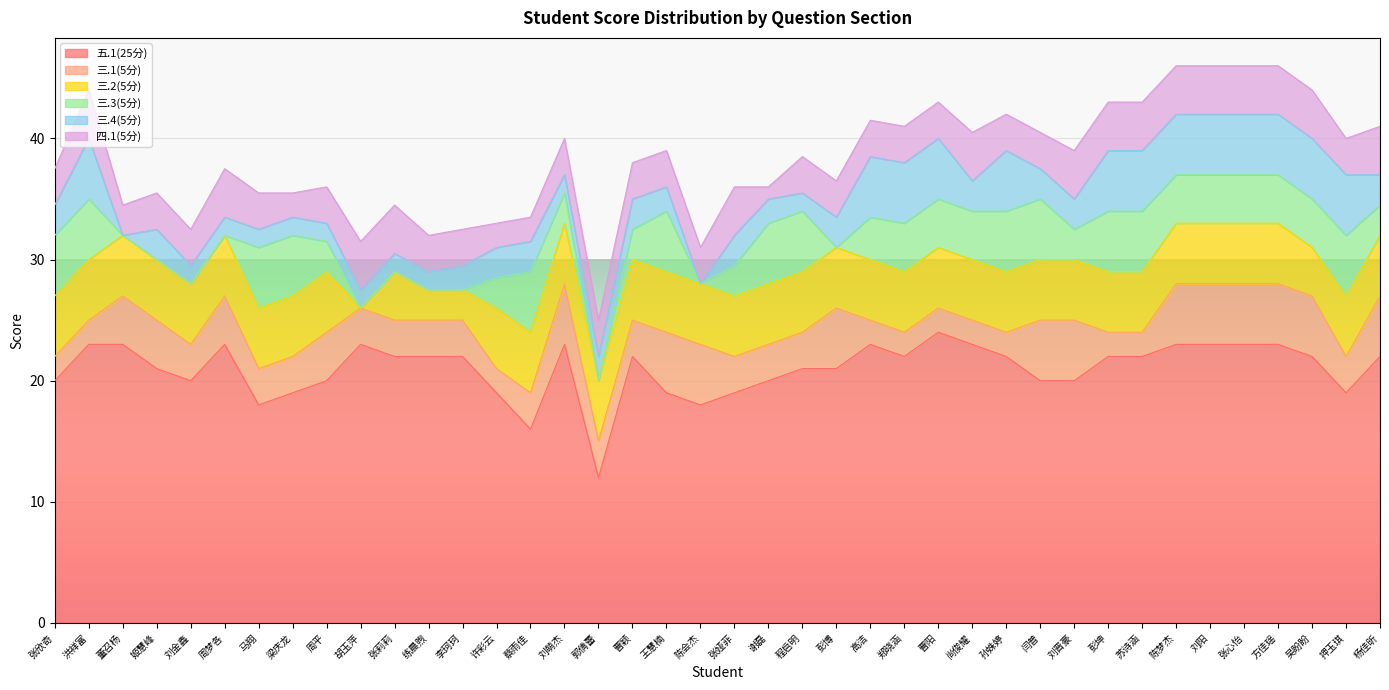

What is the label of the 32nd point from the left?

彭坤